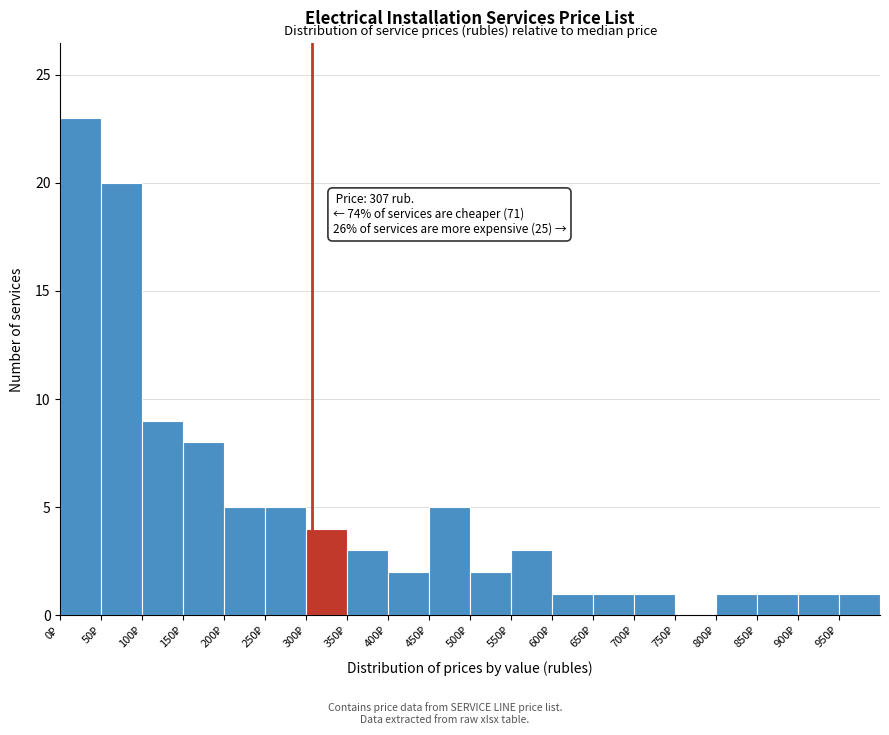

Which range on the x-axis has the tallest bar?

0 to 50